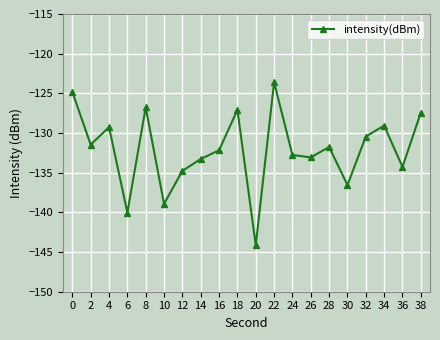

What is the sum of all values?

-2641.6